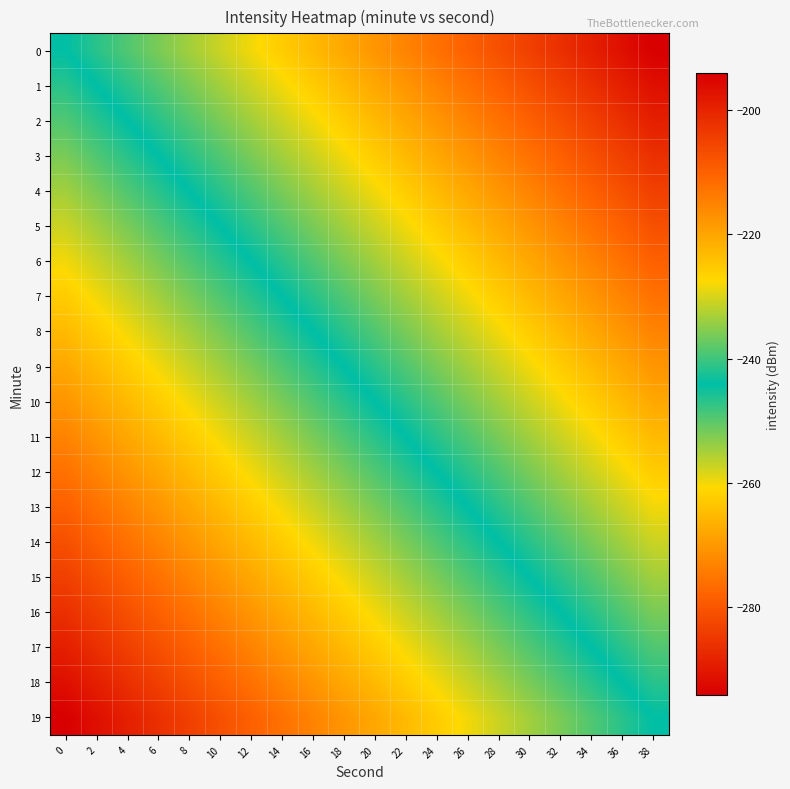

Between 16 and 0, which is larger?

16